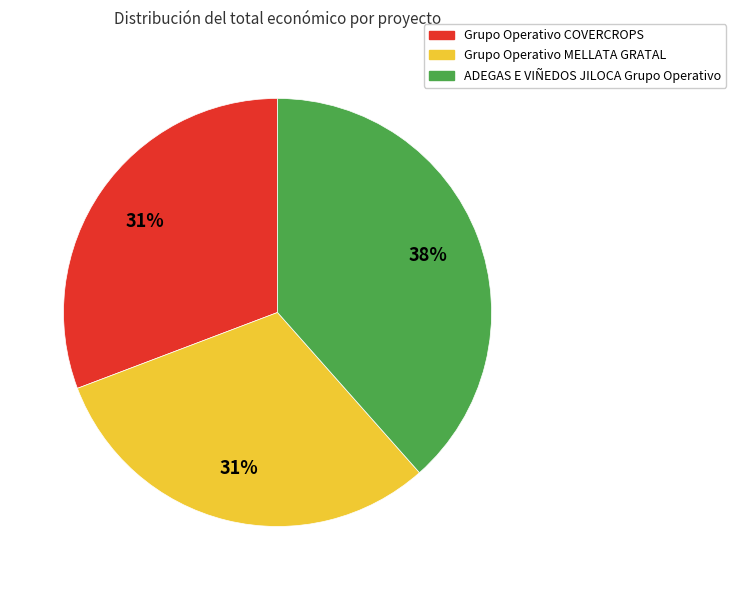

How many slices are in this pie chart?

3